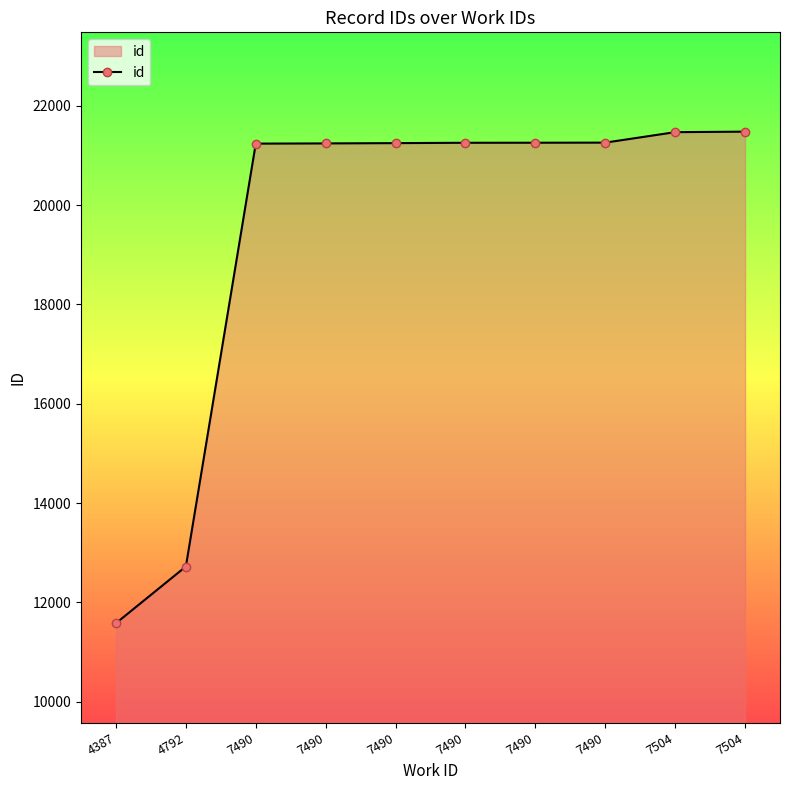

List the labels in order of value, largest first.

7504, 7504, 7490, 7490, 7490, 7490, 7490, 7490, 4792, 4387